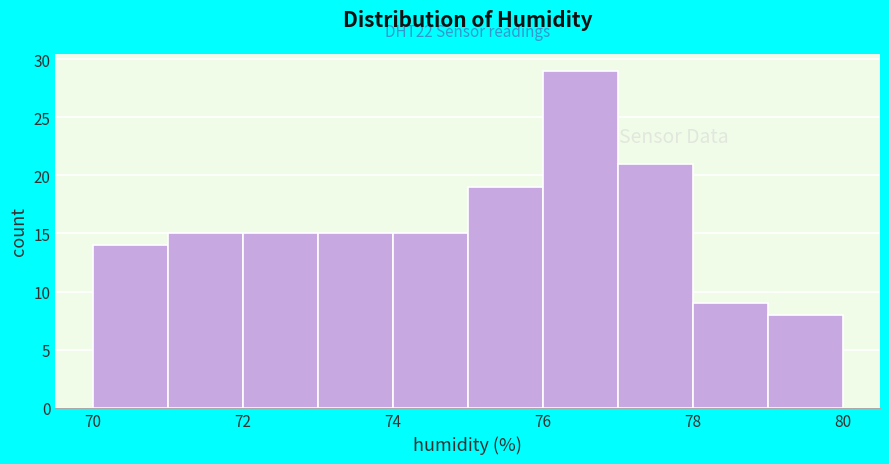

Over which range of the x-axis is the bar tallest?

76 to 77